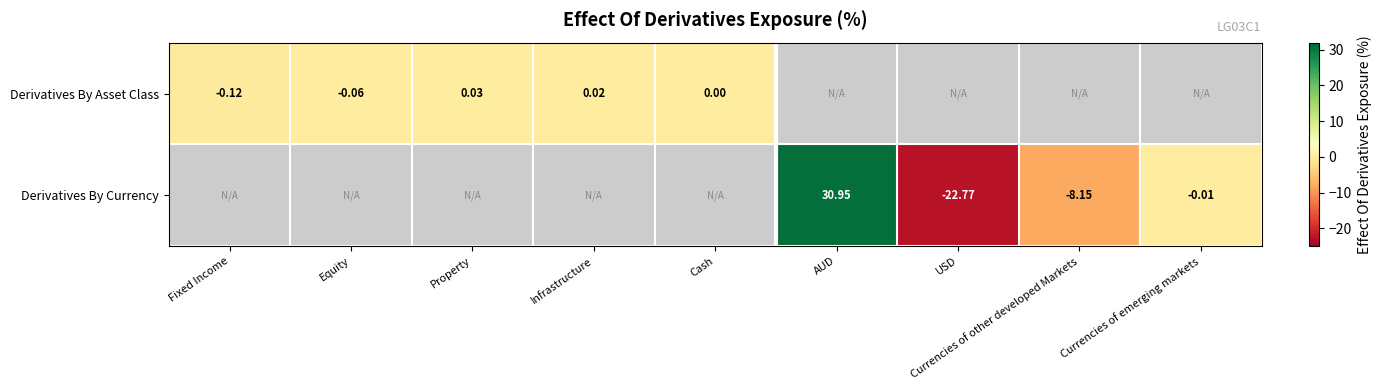

Is the value of Derivatives By Currency at Currencies of other developed Markets greater than the value of Derivatives By Asset Class at Fixed Income?

No